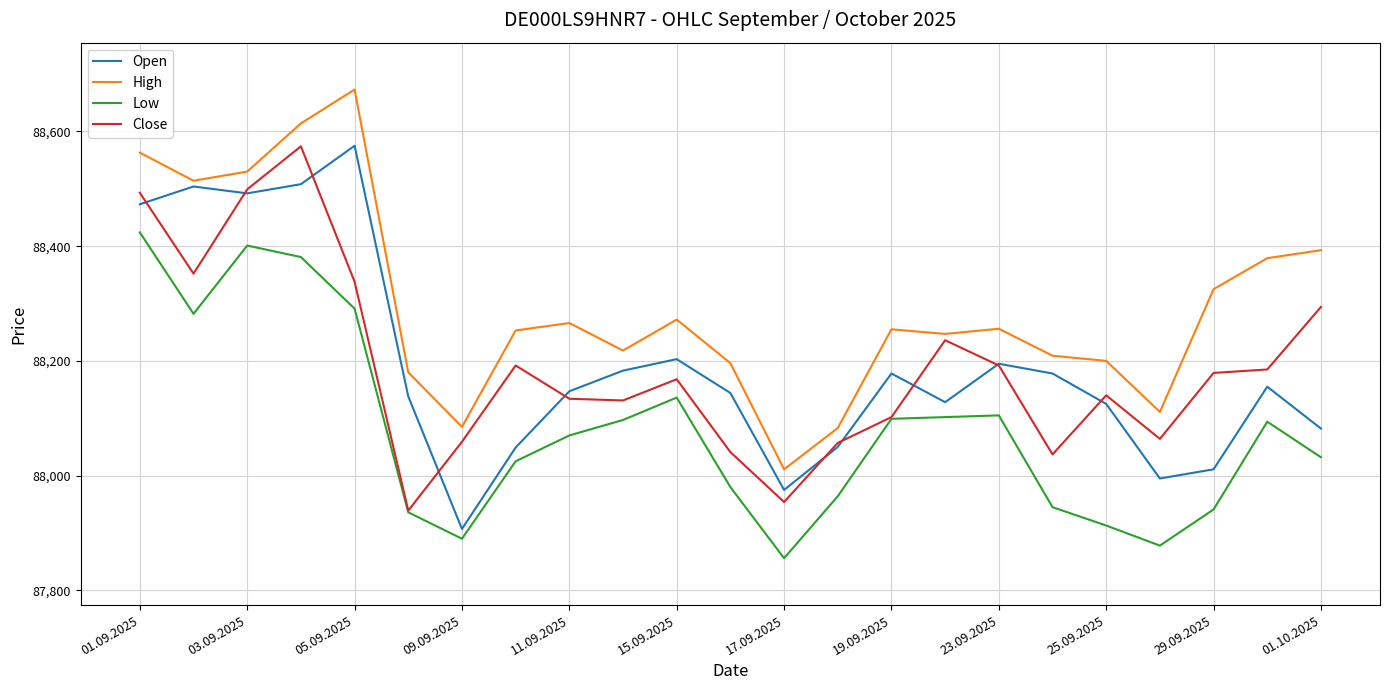

Which series has the largest total across all categories?

High